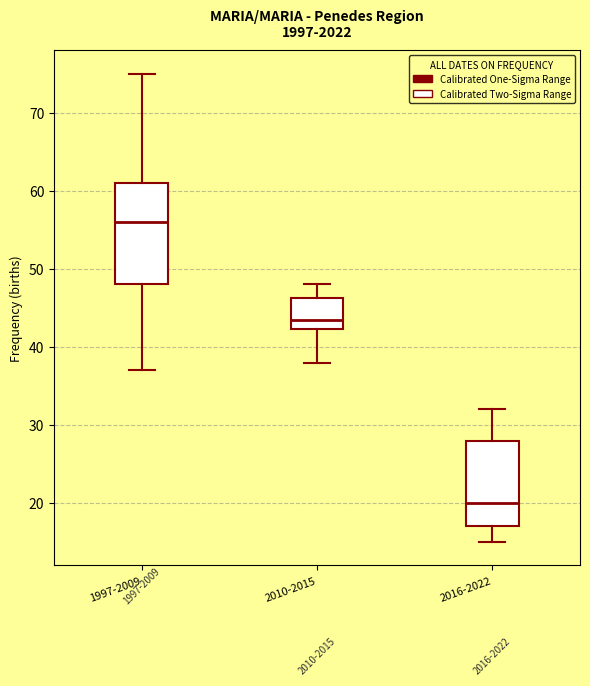

Reading left to right, read every box against the y-axis: the position of its median line, the range the box covers, and the ends of its whiskers. The values are not printed on the chart, so give them approximately, as read against the axis.

1997-2009: median 56, box 48 to 61, whiskers 37 to 75
2010-2015: median 44, box 42 to 46, whiskers 38 to 48
2016-2022: median 20, box 17 to 28, whiskers 15 to 32